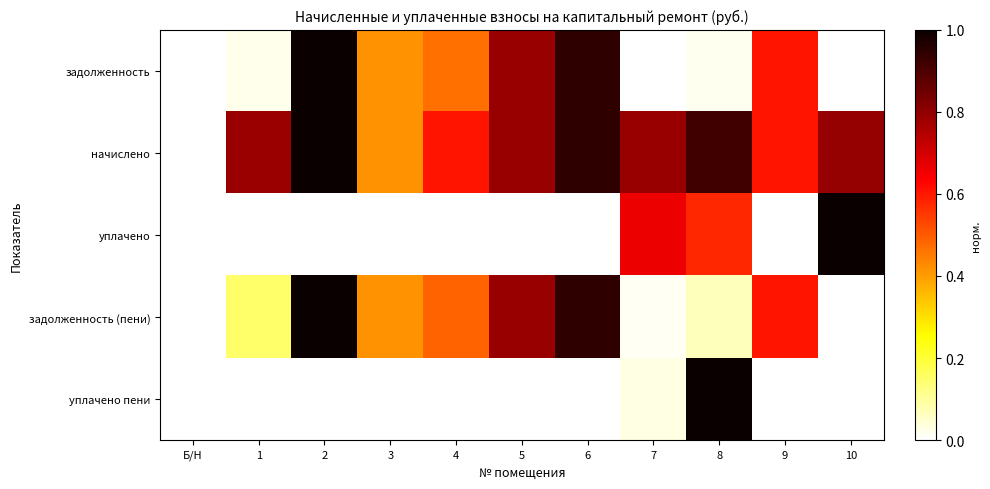

Which series has the widest spread of values?

задолженность